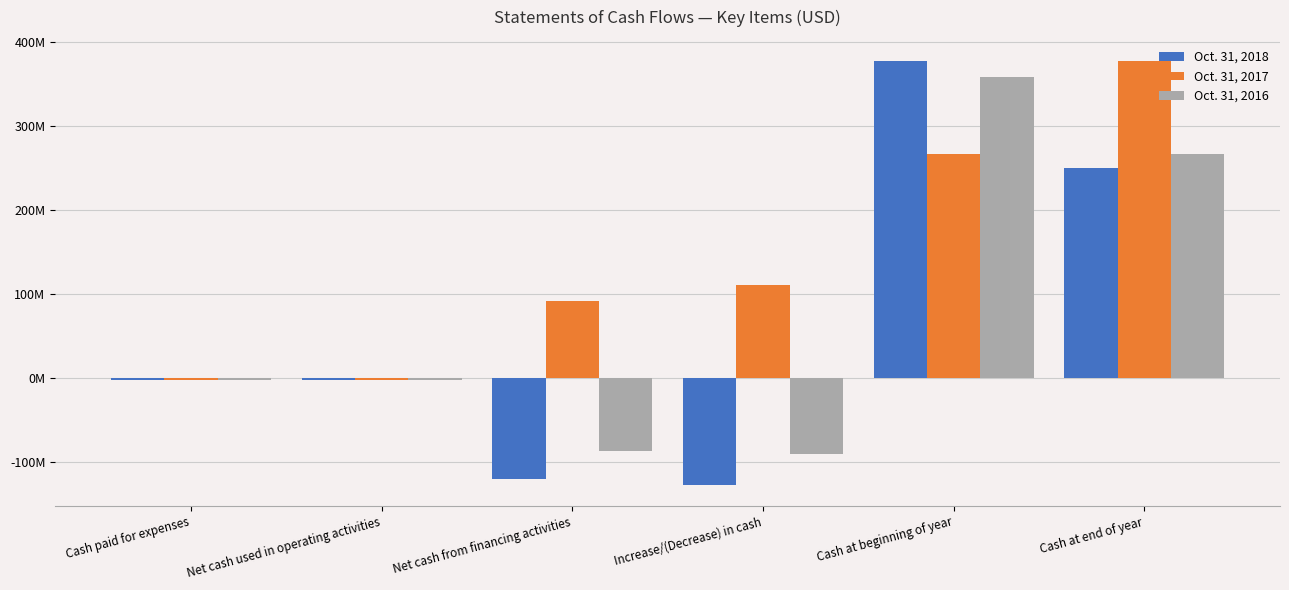

Reading right to left, transcribe all the data shown in this chart.

Oct. 31, 2018: 249553480	376734108	-127180628	-120026626	-2484735	-2484735
Oct. 31, 2017: 376734108	266705058	110029050	91101864	-2112462	-2112462
Oct. 31, 2016: 266705058	357376987	-90671929	-86725211	-2247862	-2247862